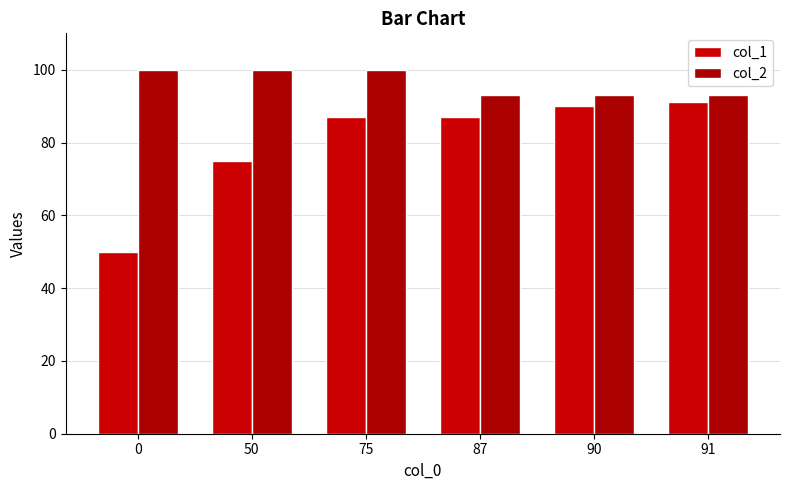

Which category has the highest value in the col_1 series?

91